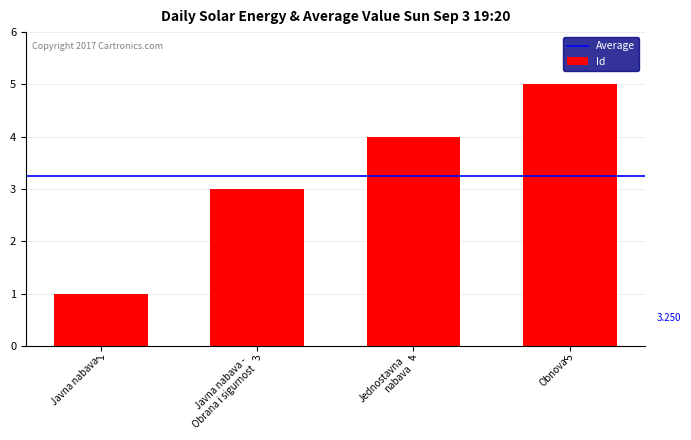

What is the change in value from Javna nabava to Obnova?

+4